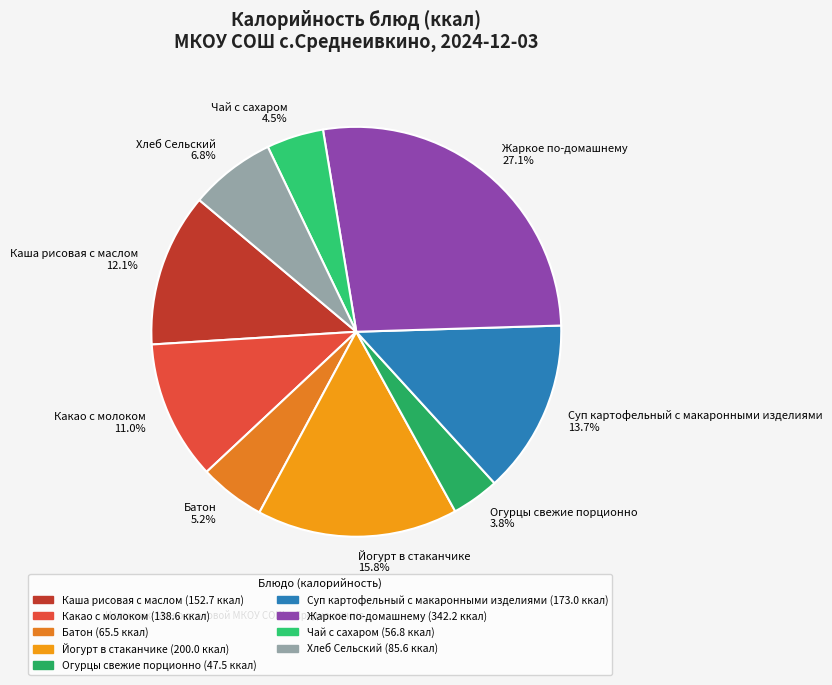

To the nearest percent, what percentage of the pie is Хлеб Сельский?

7%